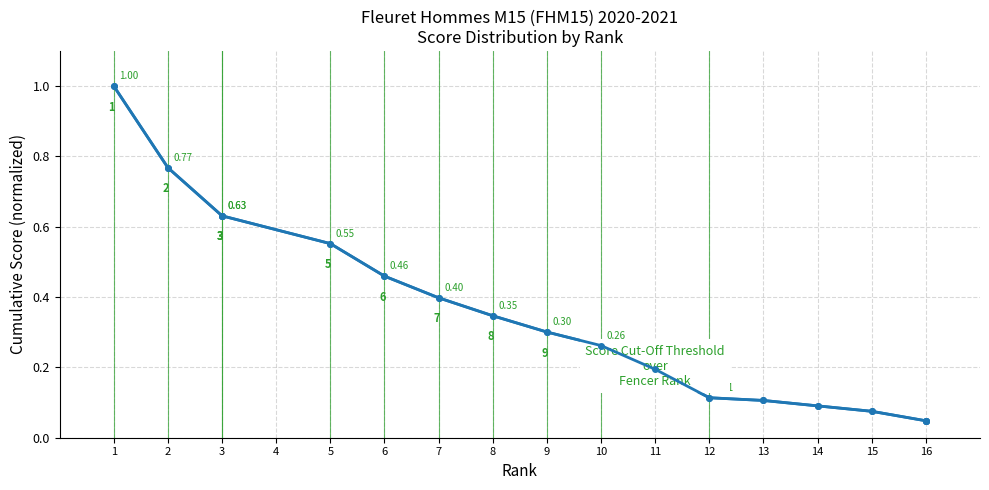

The value of Cumulative Score (normalized) at 10 is 0.3. True or false?

True